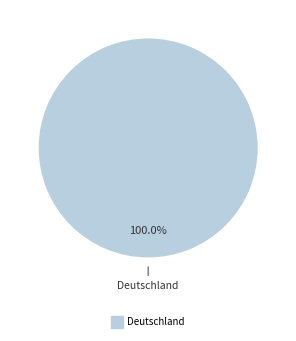

Does any single category account for the majority?

Yes